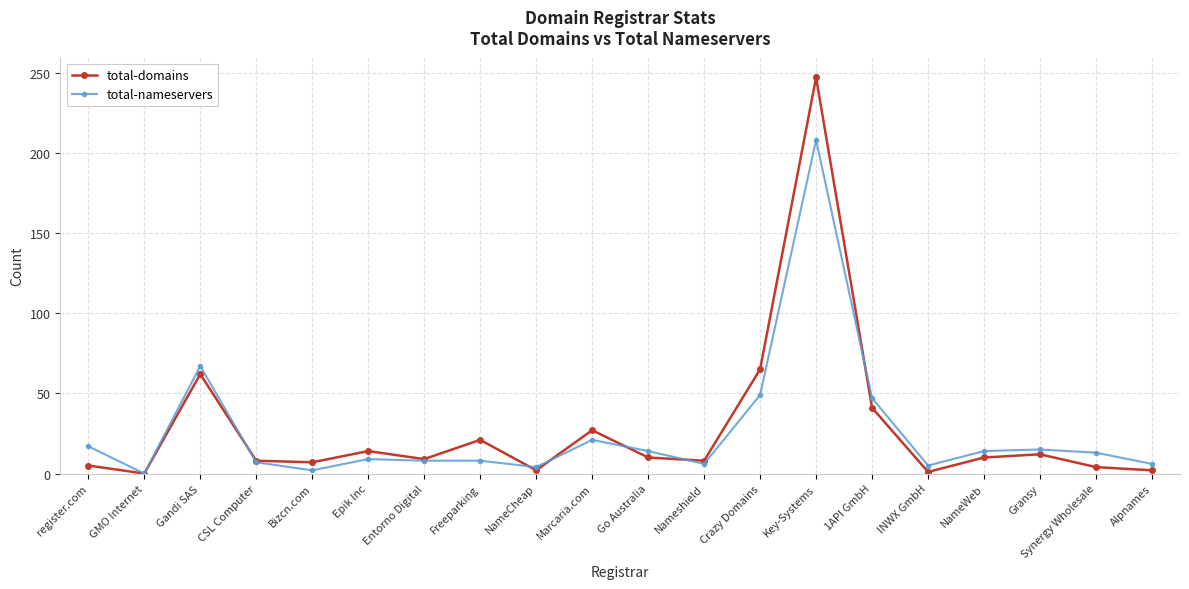

Which series changed the most between Bizcn.com and Synergy Wholesale?

total-nameservers